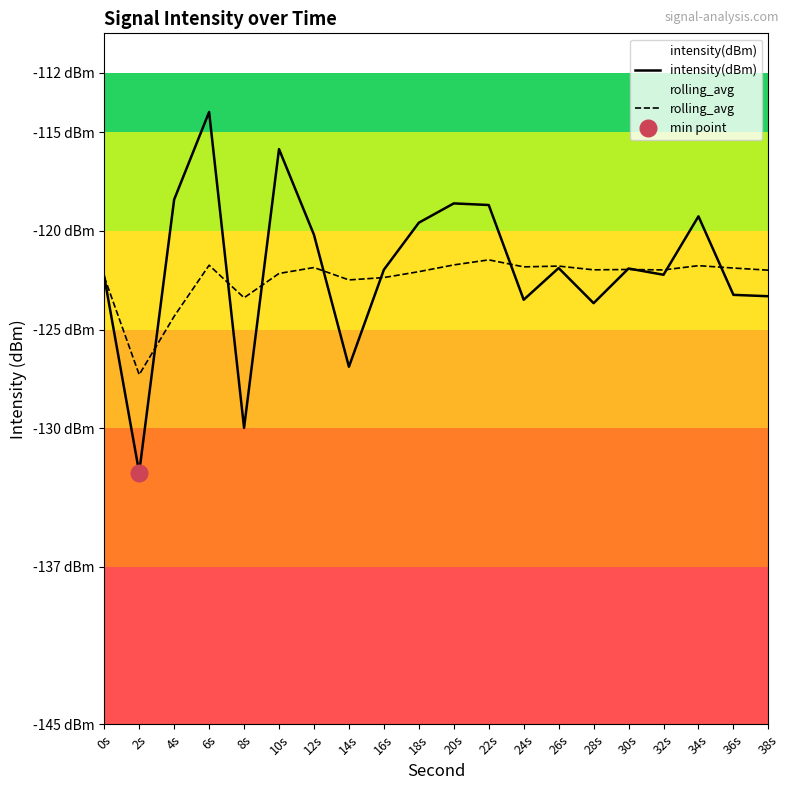

List the series in order of their overall mean, highest first.

intensity(dBm), rolling_avg